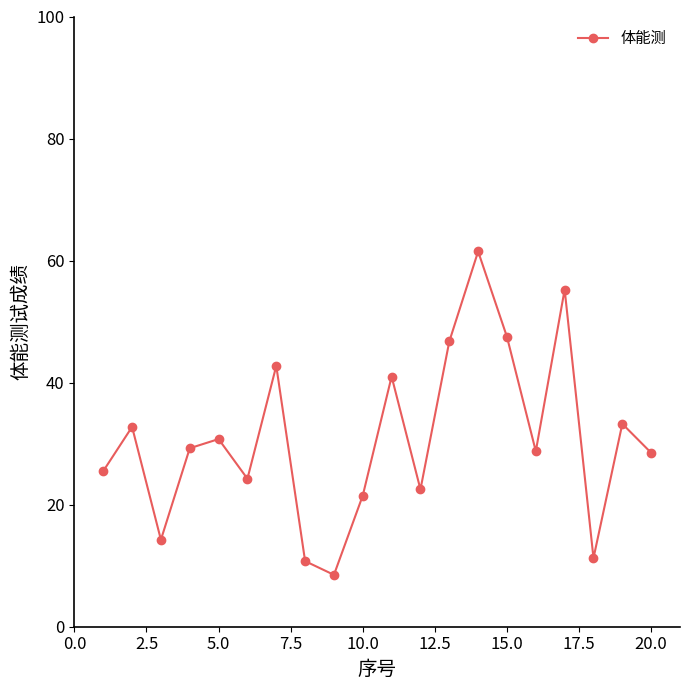

What is the average value?

30.8